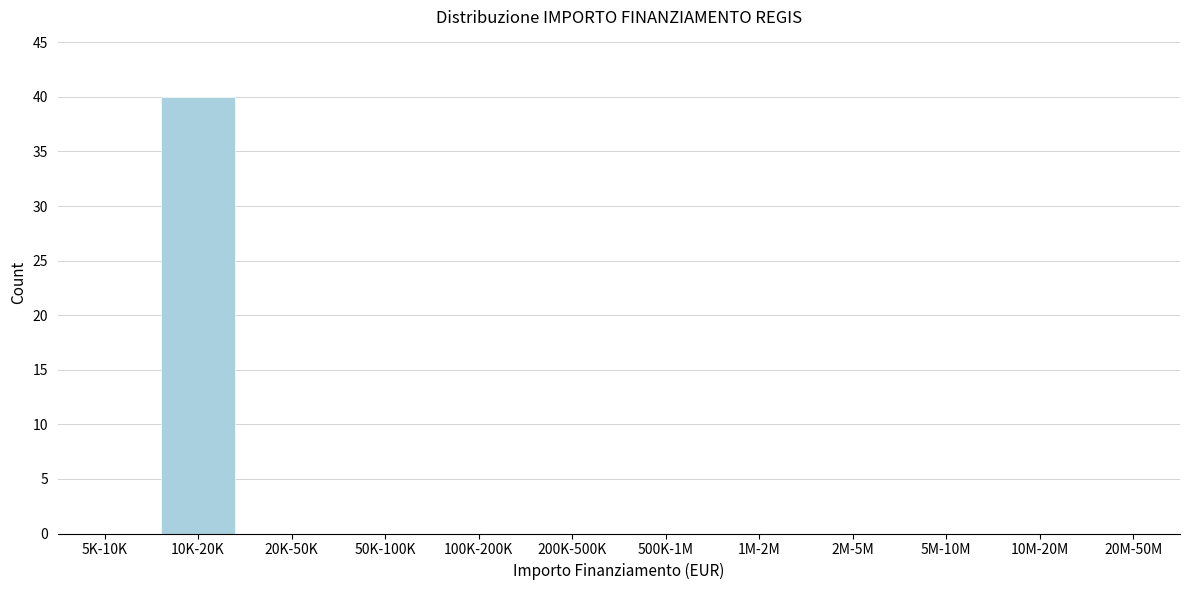

Reading left to right, list all the values displayed in this chart.

5K-10K=0	10K-20K=40	20K-50K=0	50K-100K=0	100K-200K=0	200K-500K=0	500K-1M=0	1M-2M=0	2M-5M=0	5M-10M=0	10M-20M=0	20M-50M=0